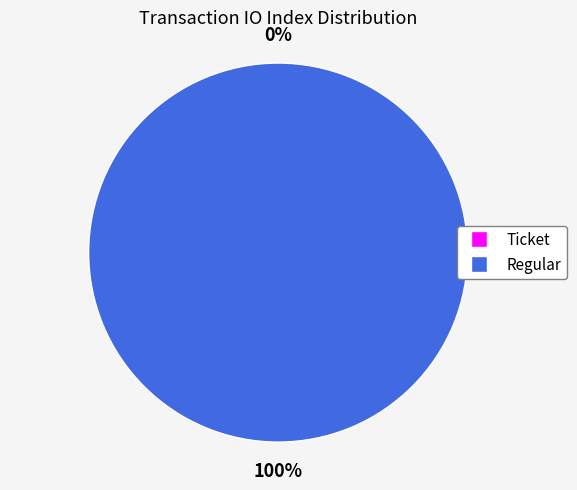

How many segments does this pie chart have?

2